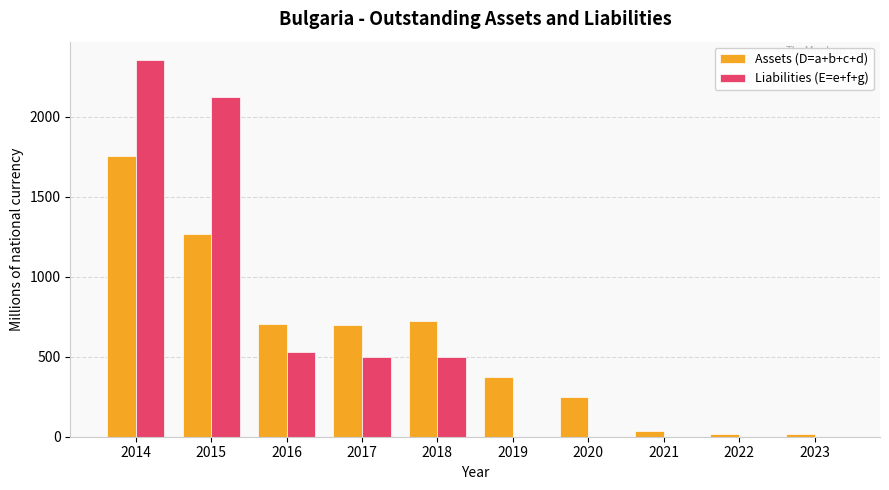

Count the number of categories in the chart.

10